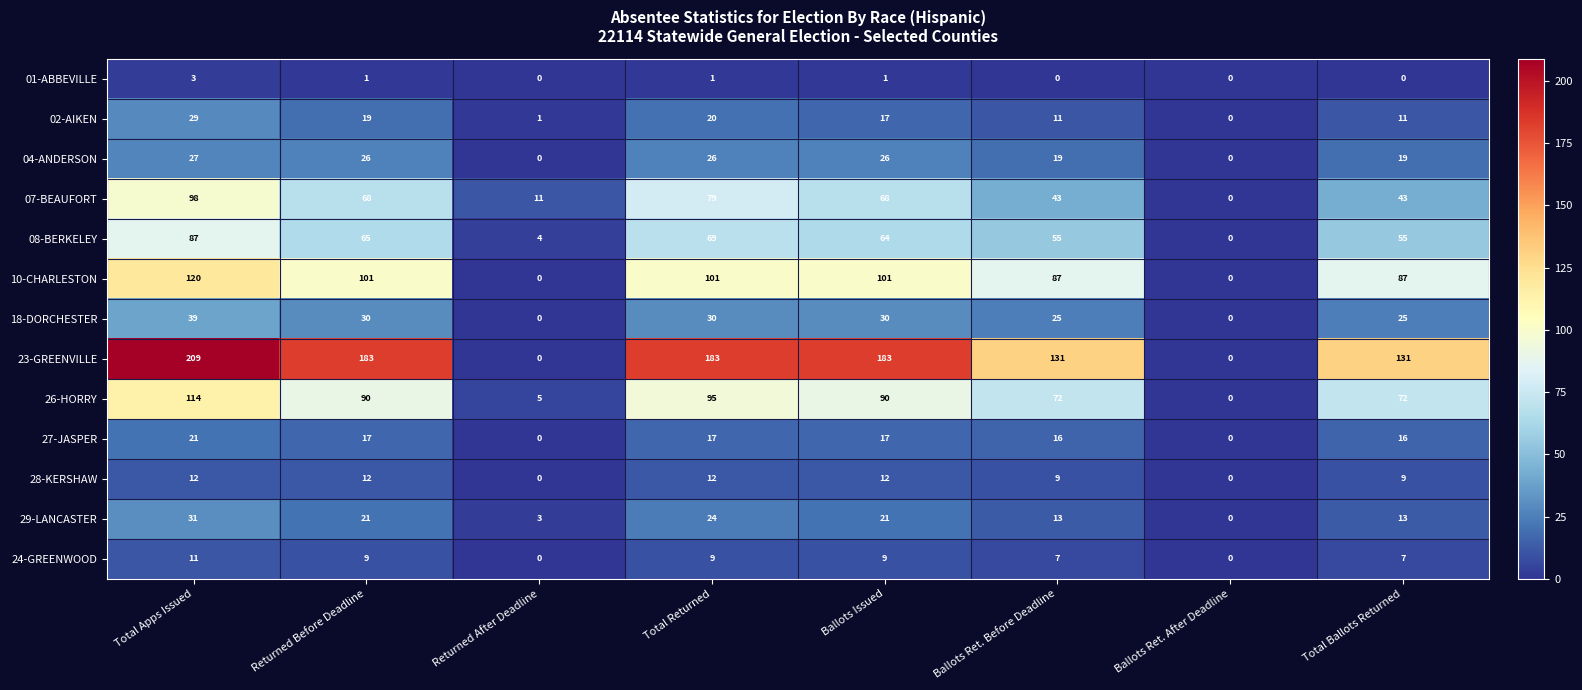

At which category is the sum across all series the highest?

Total Apps Issued